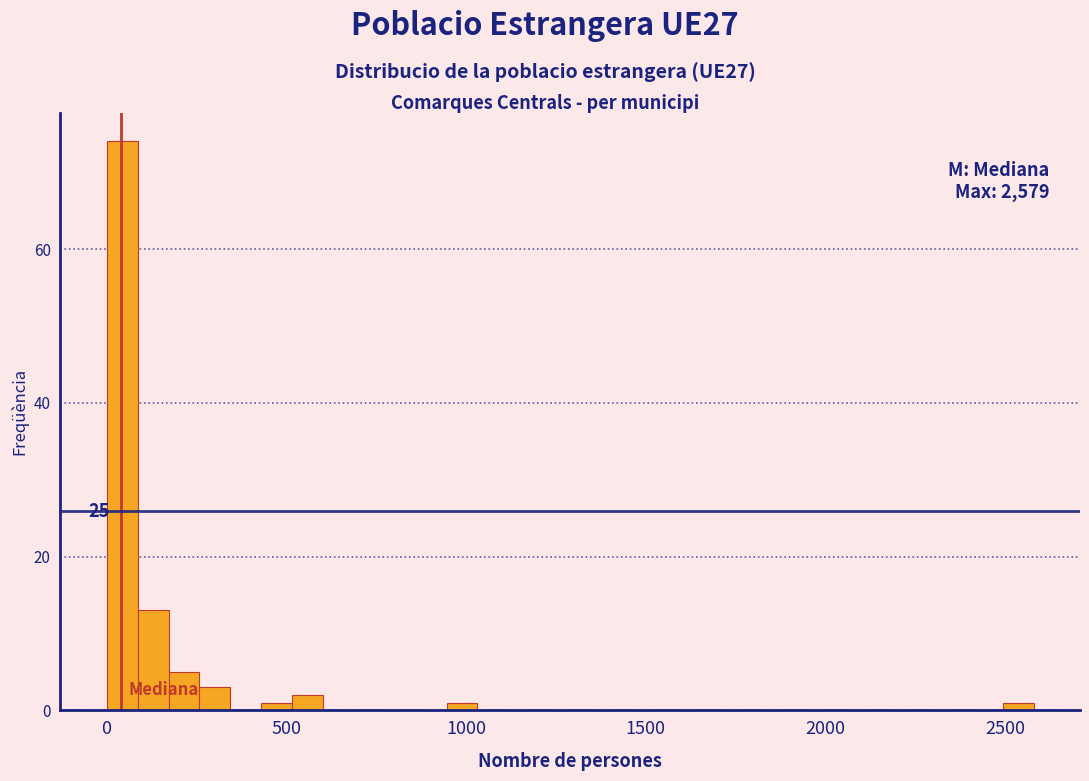

Read against the x-axis, roughly where is the centre of the tallest bar?

50